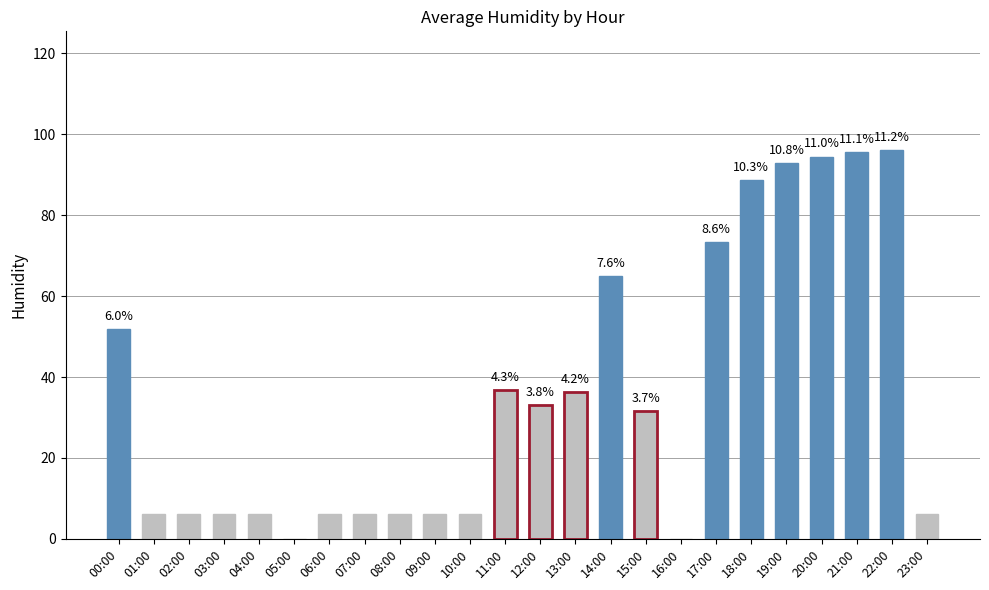

What is the value of the 13th bar from the left?

33.0